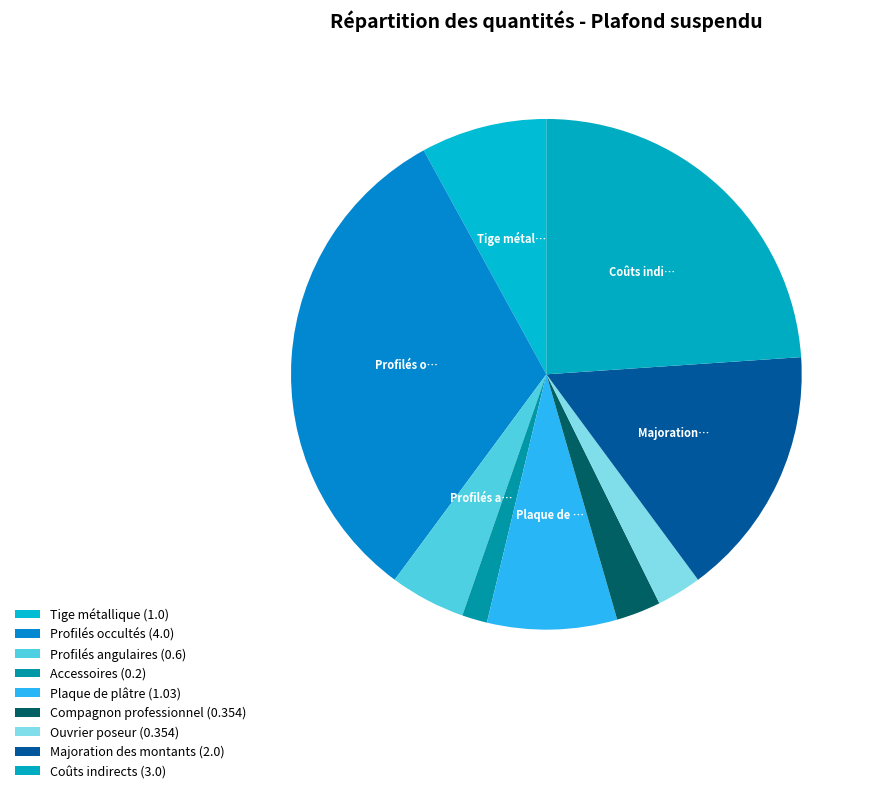

To the nearest percent, what is the difference between the largest and smallest slice percentages?

30%